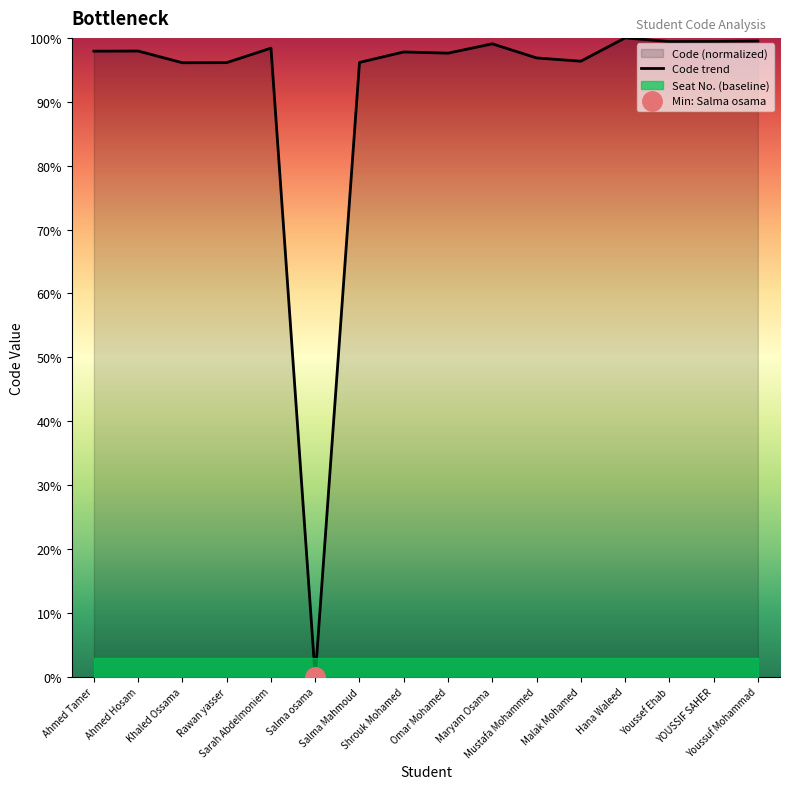

What position from the right is Salma osama?

11